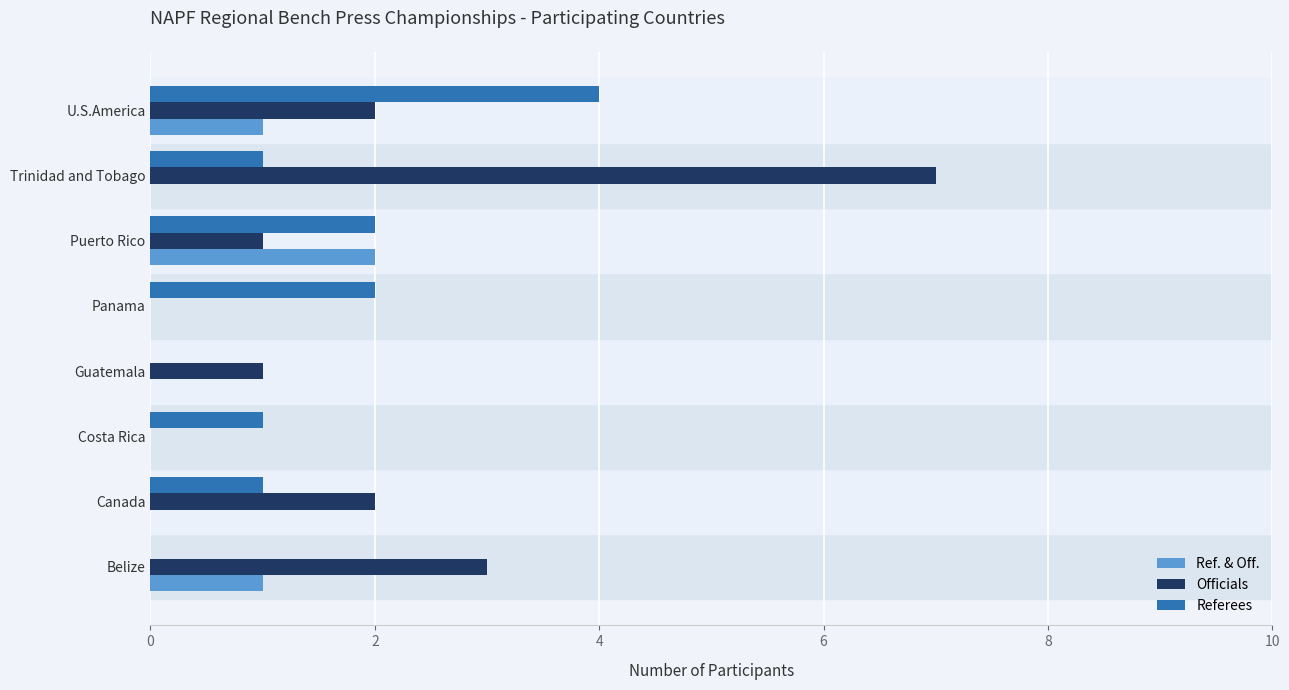

What is the highest value of the Officials series?

7